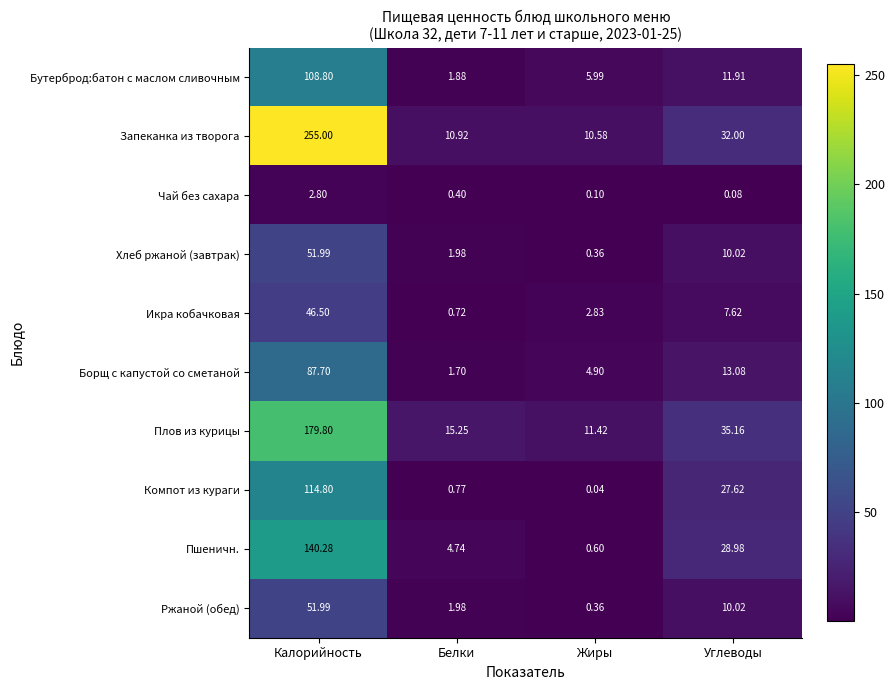

Is the value of Икра кобачковая at Углеводы greater than the value of Запеканка из творога at Белки?

No